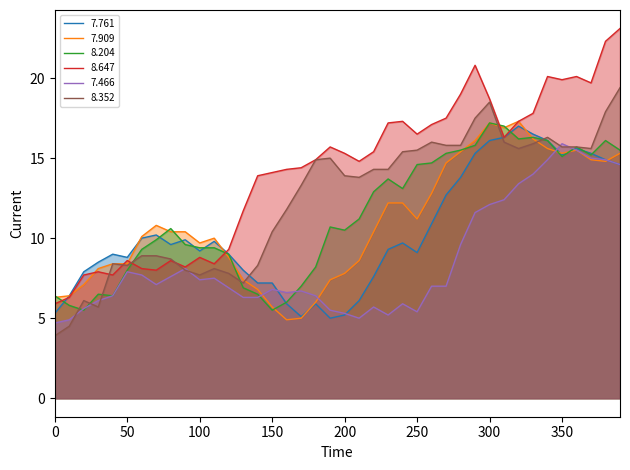

How many interior local valleys does the 7.761 series have?

7